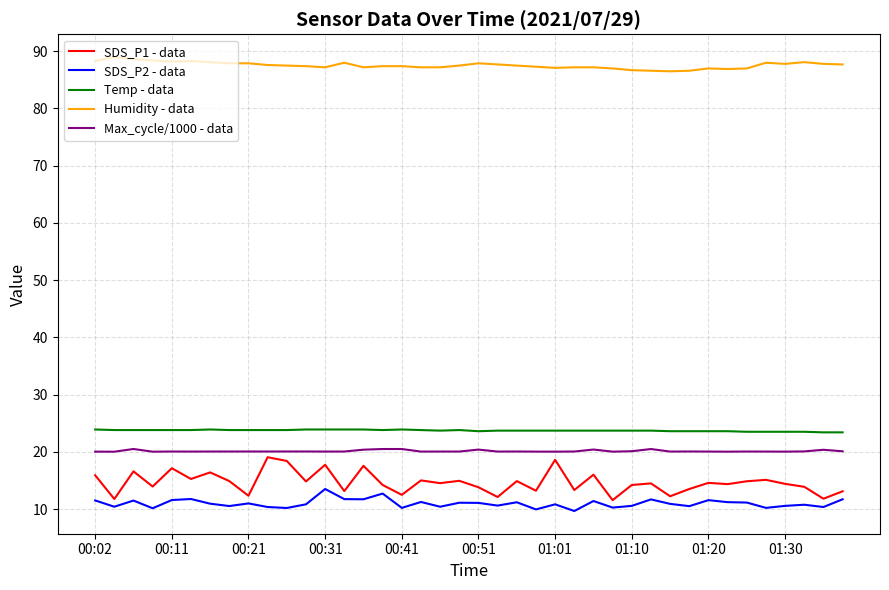

True or false: Humidity - data and SDS_P2 - data cross at least once.

False